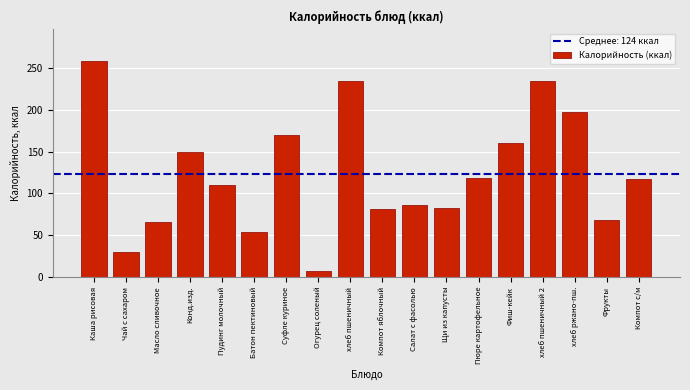

Reading left to right, transcribe all the data shown in this chart.

Каша рисовая=258	Чай с сахаром=30	Масло сливочное=66	Конд.изд.=150	Пудинг молочный=110	Батон пектиновый=54	Суфле куриное=170	Огурец соленый=7	хлеб пшеничный=235	Компот яблочный=81	Салат с фасолью=86	Щи из капусты=83	Пюре картофельное=119	Фиш-кейк=160	хлеб пшеничный 2=235	хлеб ржано-пш.=198	Фрукты=68	Компот с/м=117